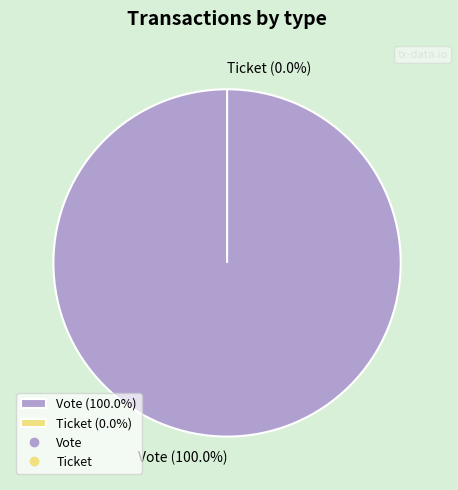

True or false: Vote accounts for 95% of the total.

False